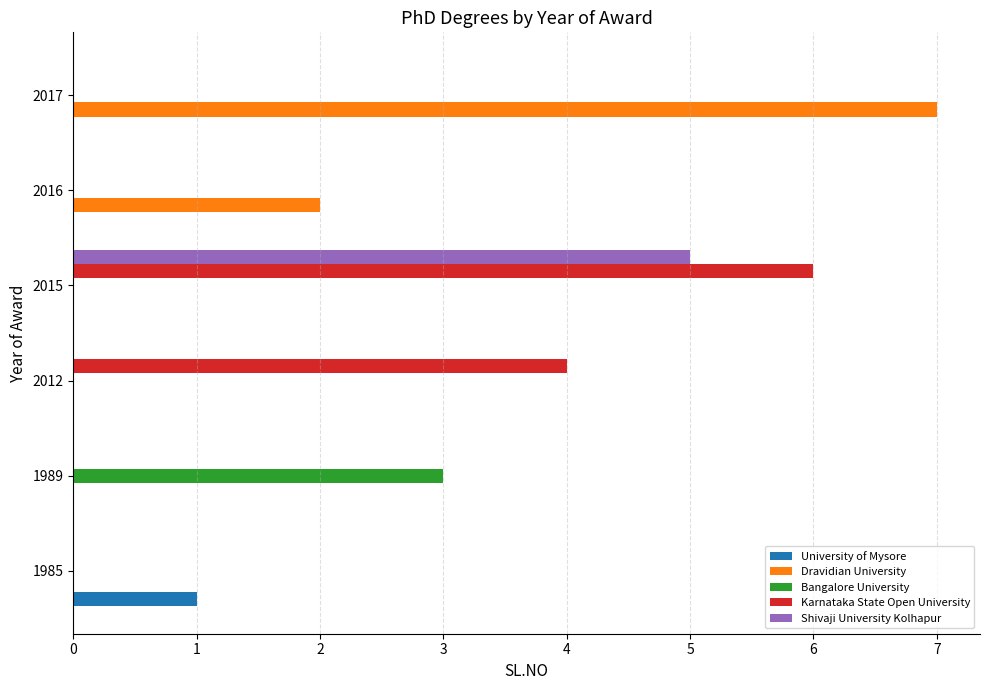

At which category is the sum across all series the highest?

2015